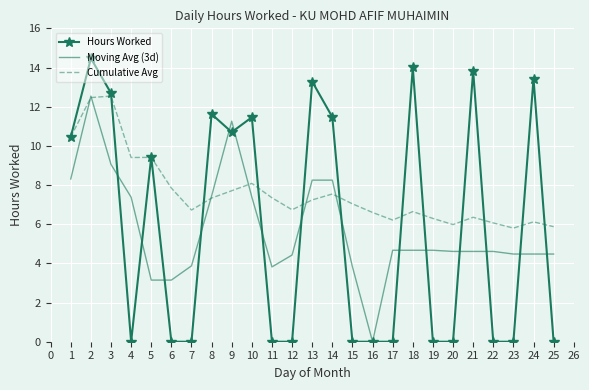

Is it true that Moving Avg (3d) equals 4.6 at 21?

True